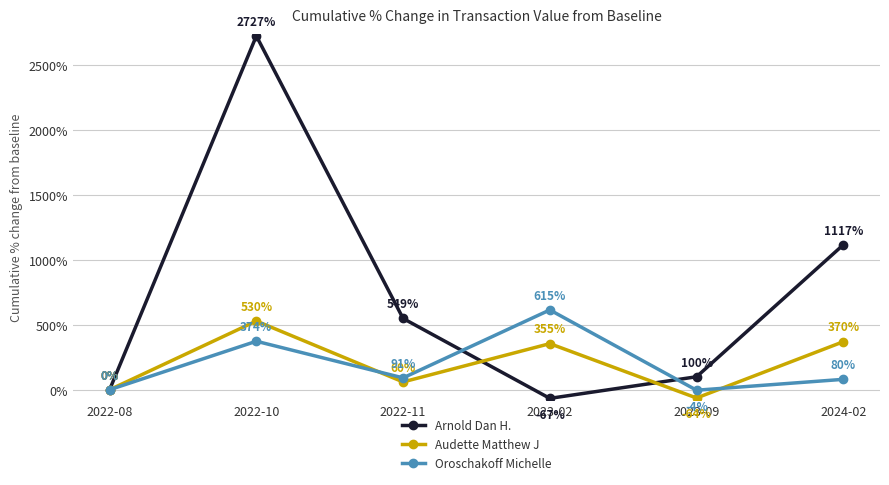

Which series has the widest spread of values?

Arnold Dan H.